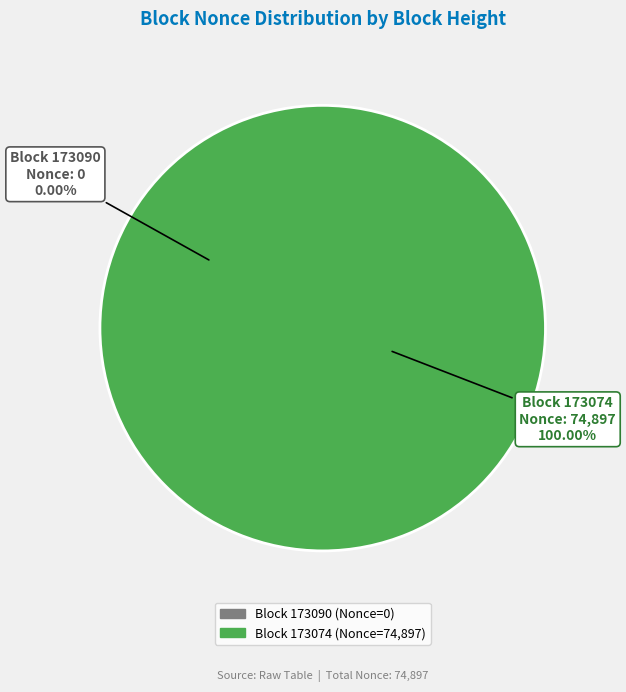

Combined, do 173090 and 173074 account for over 50%?

Yes